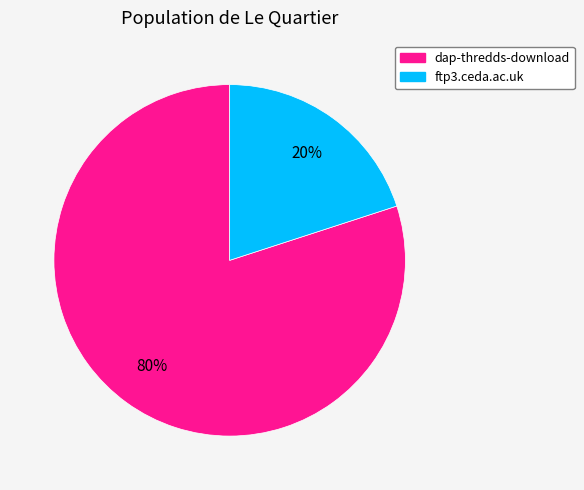

What is the largest slice in the pie chart?

dap-thredds-download